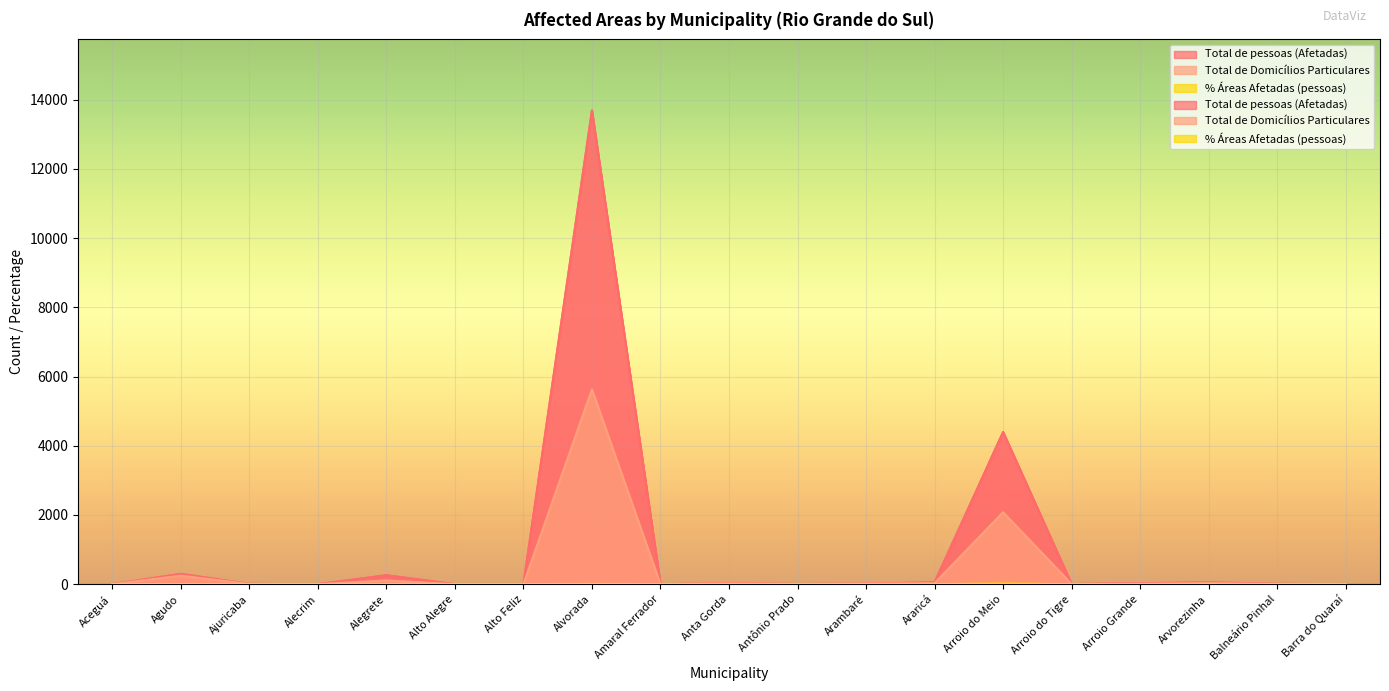

List the series in order of their overall mean, highest first.

Total de pessoas (Afetadas), Total de Domicílios Particulares, % Áreas Afetadas (pessoas)